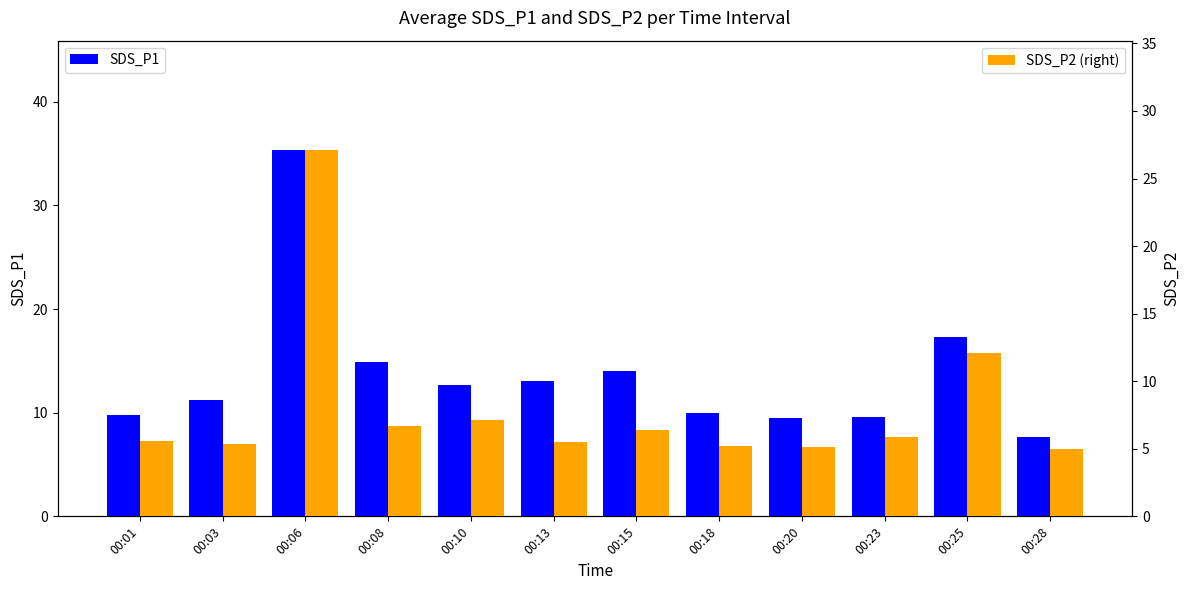

Is the value of SDS_P2 (right) at 00:10 greater than the value of SDS_P1 at 00:23?

No